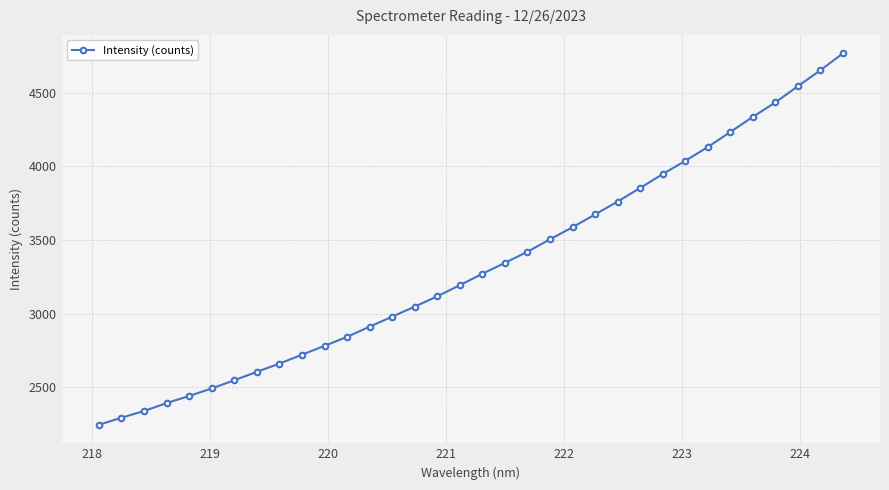

What is the value of the 9th point from the left?

2660.9